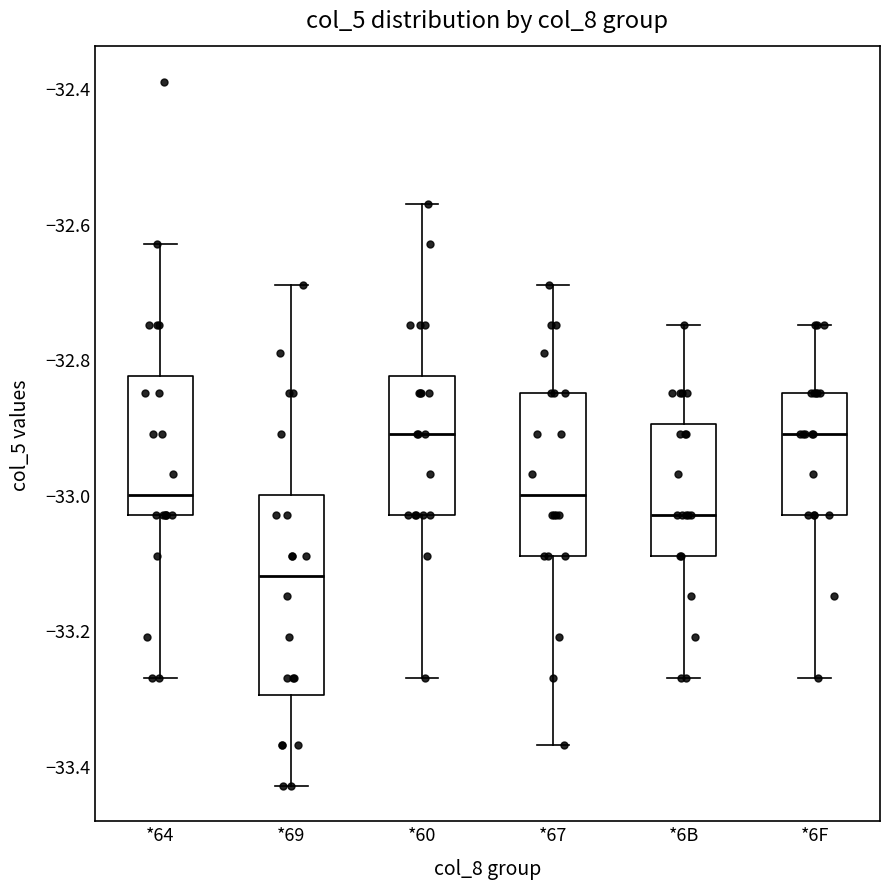

Which box's median line is the lowest?

*69